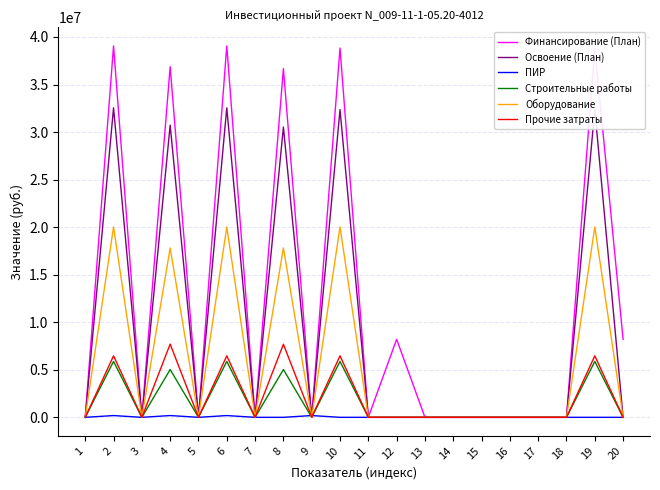

True or false: Оборудование has more than 1 points higher than both neighbors.

True